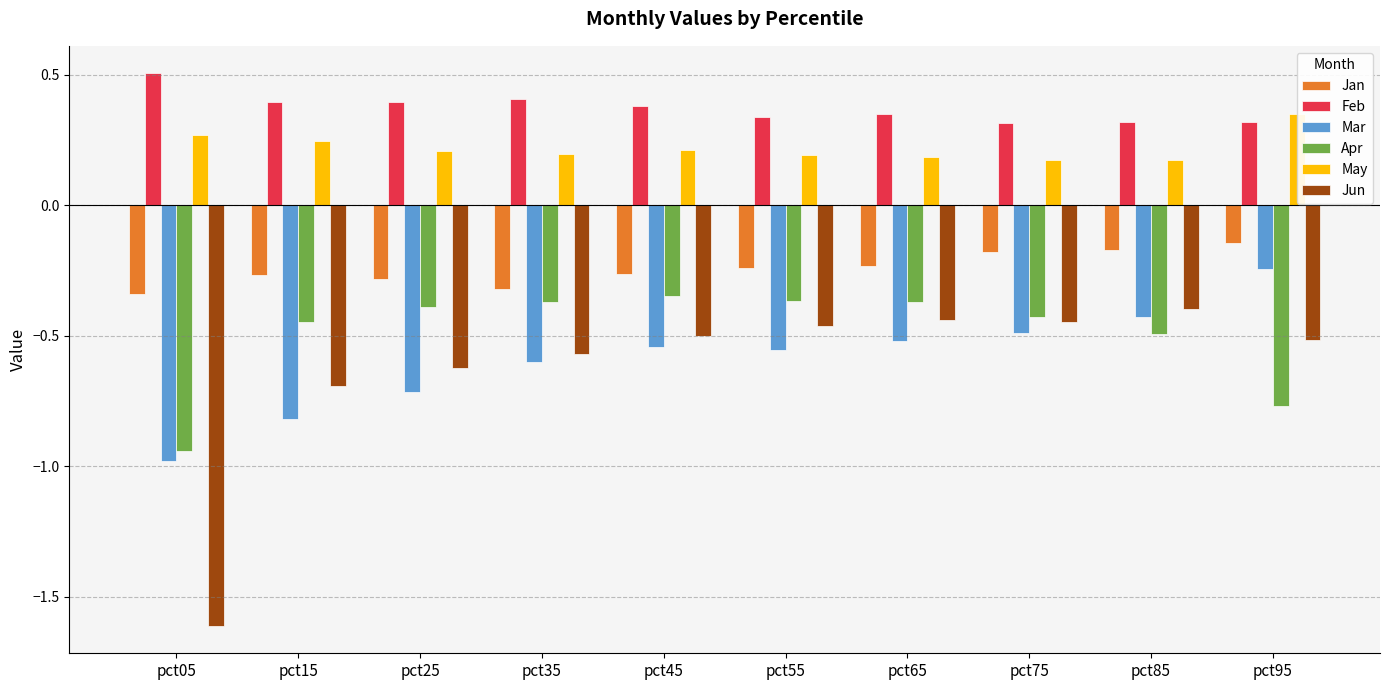

What is the spread (max minus min) of values at pct15?

1.2